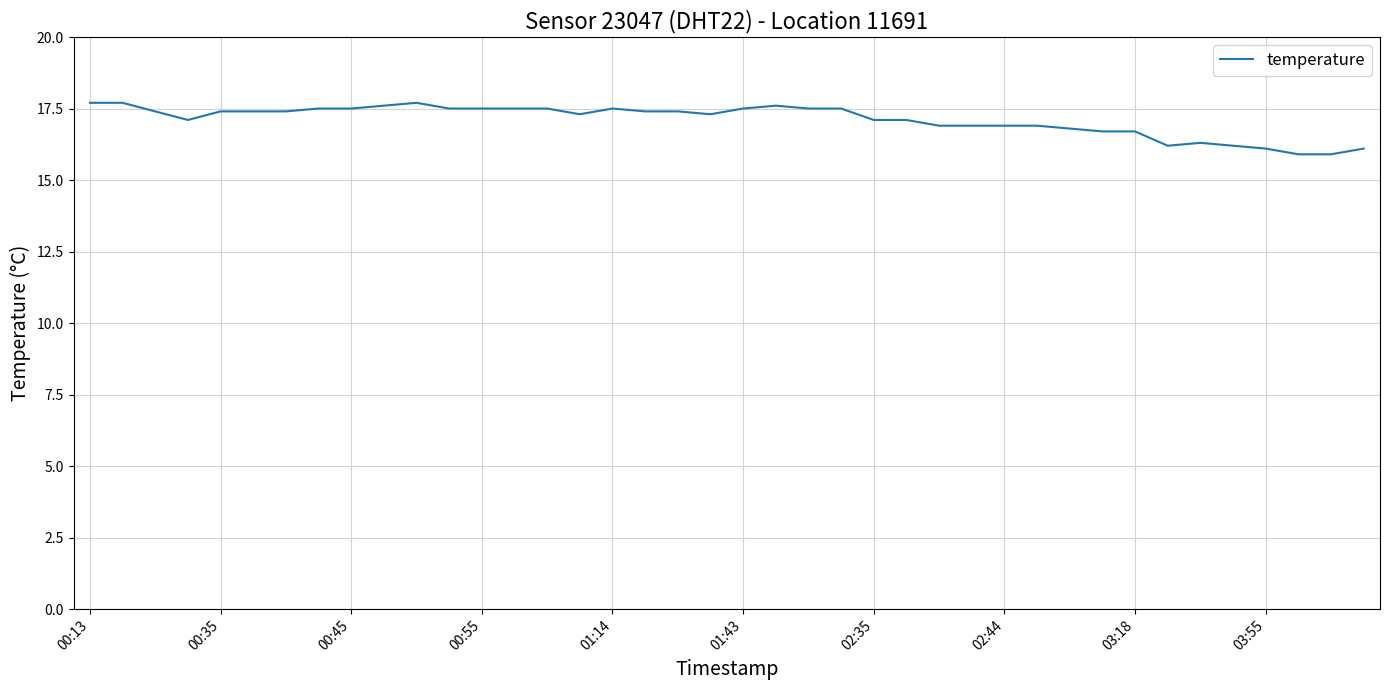

What is the difference between the maximum and minimum values?

1.8